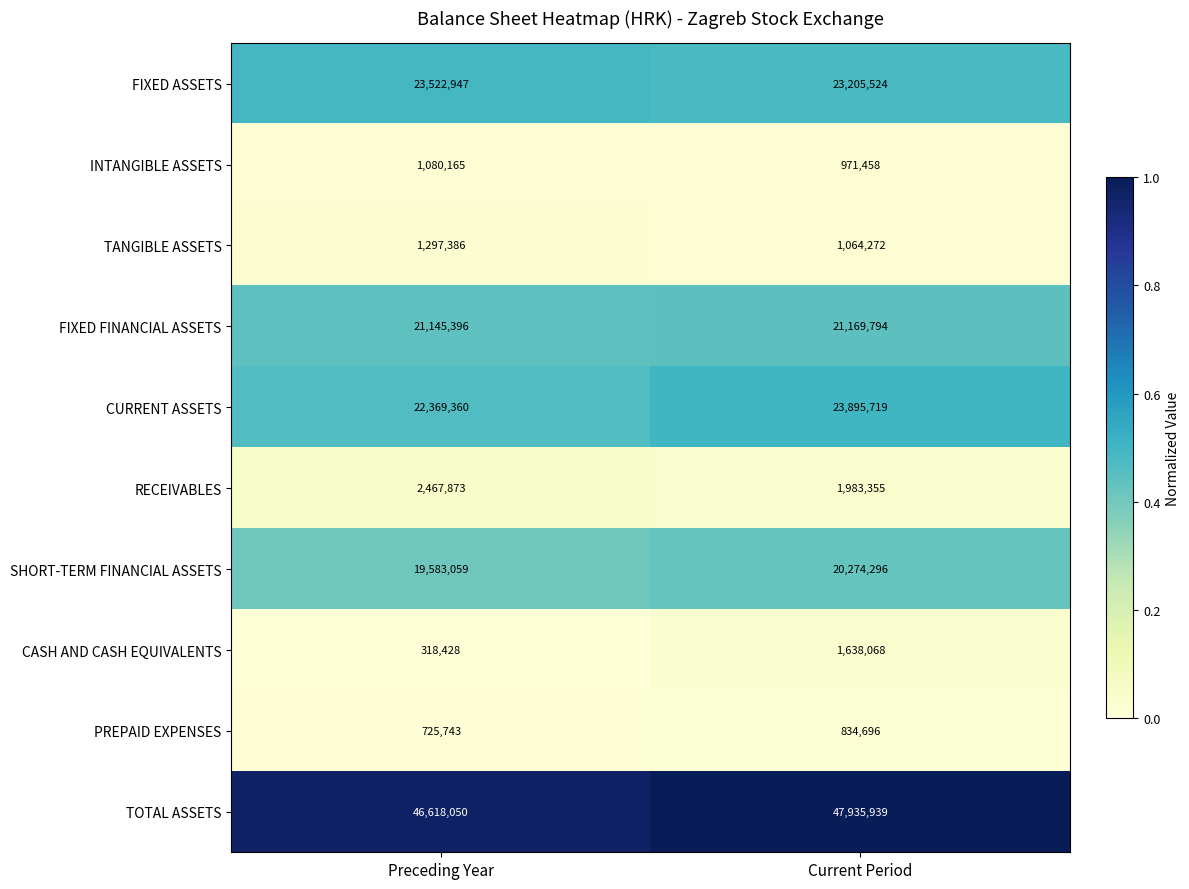

What is the lowest value of the SHORT-TERM FINANCIAL ASSETS series?

19583059